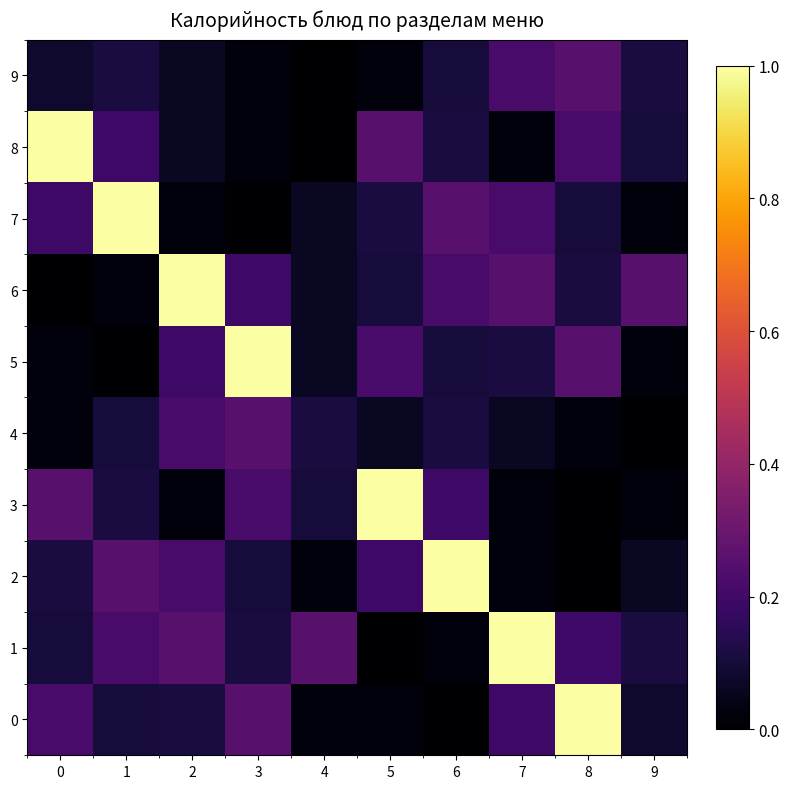

Count the number of categories in the chart.

10